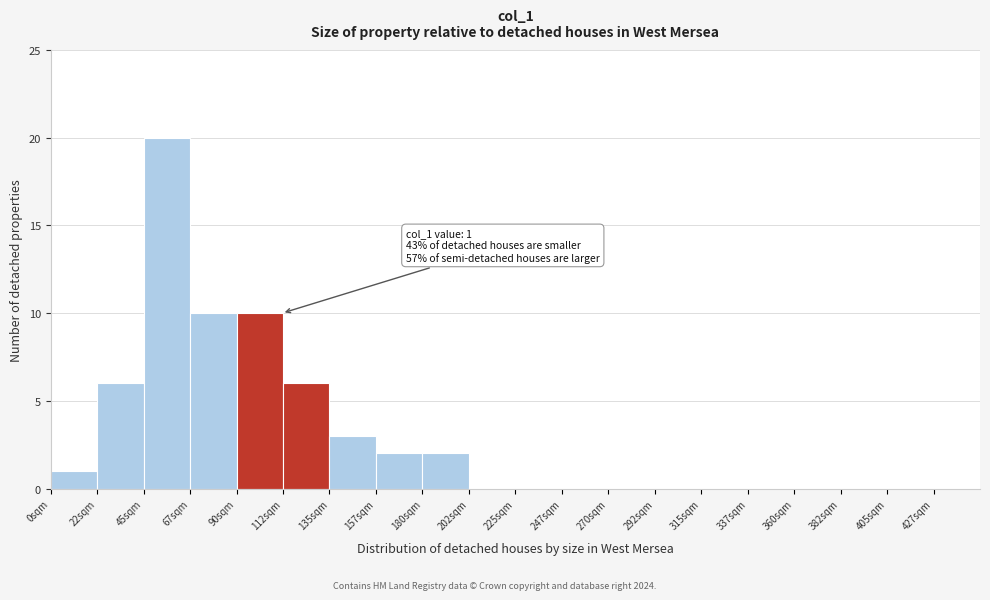

Over which range of the x-axis is the bar tallest?

45.0 to 67.5